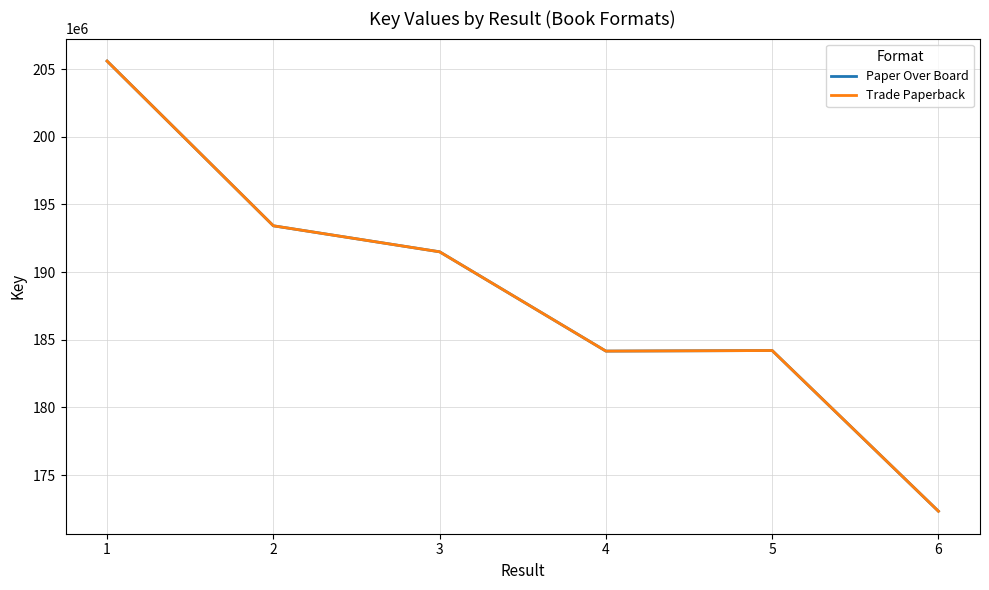

In Paper Over Board, how many points are lower than both neighbors (excluding endpoints)?

1